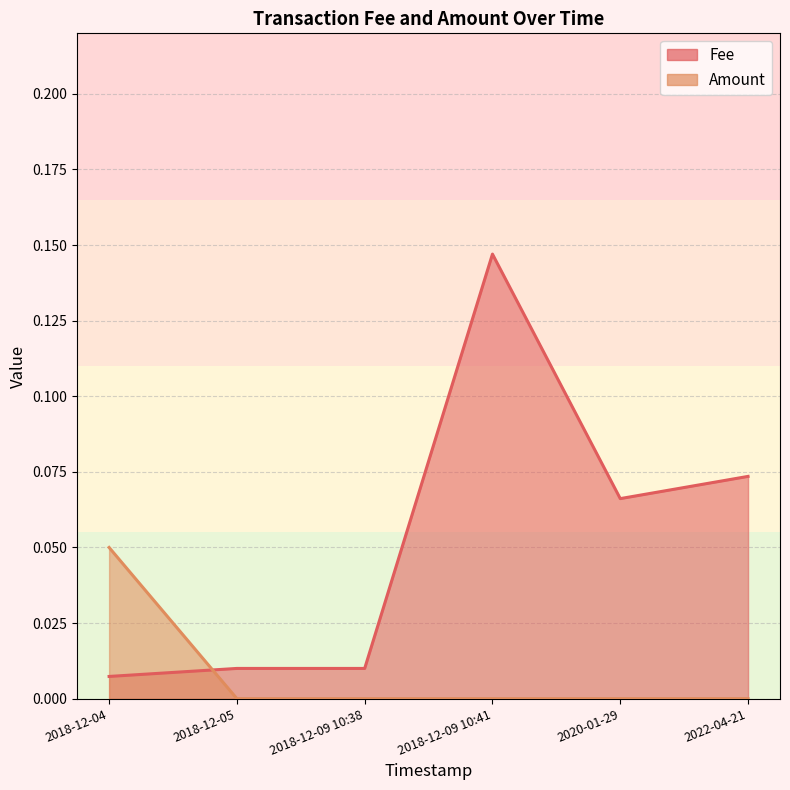

How many positive values does the Amount series have?

2